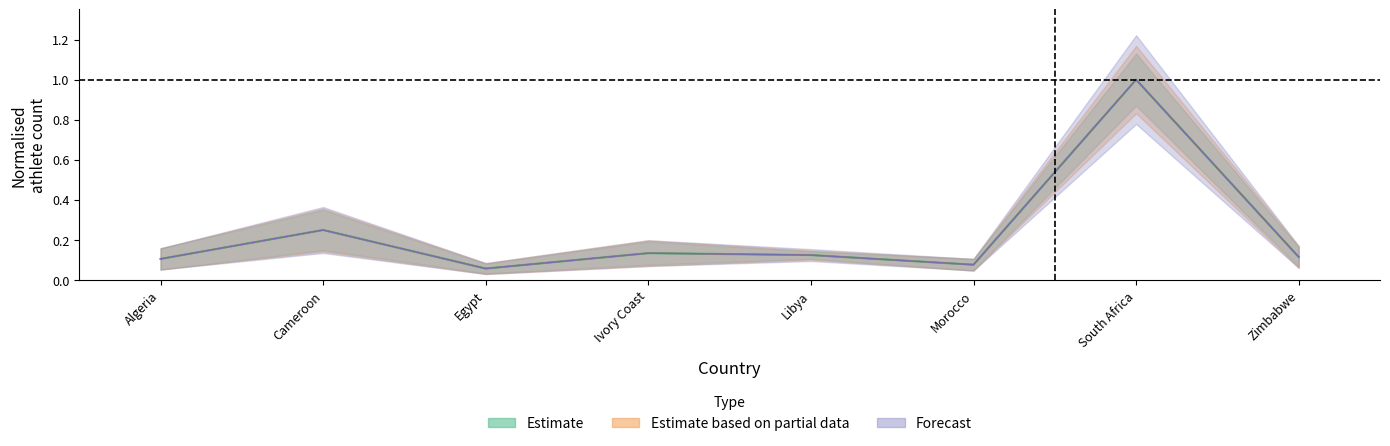

In TOTAL, how many points are lower than both neighbors (excluding endpoints)?

2